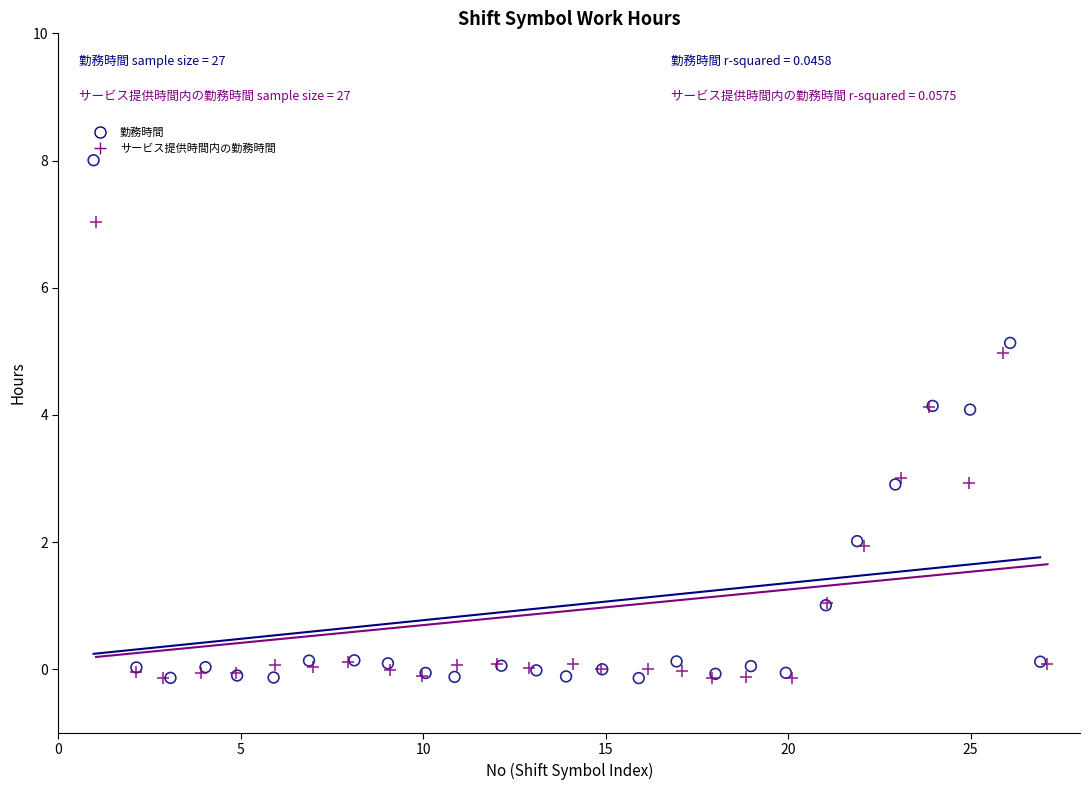

Which series reaches the maximum Y coordinate?

勤務時間